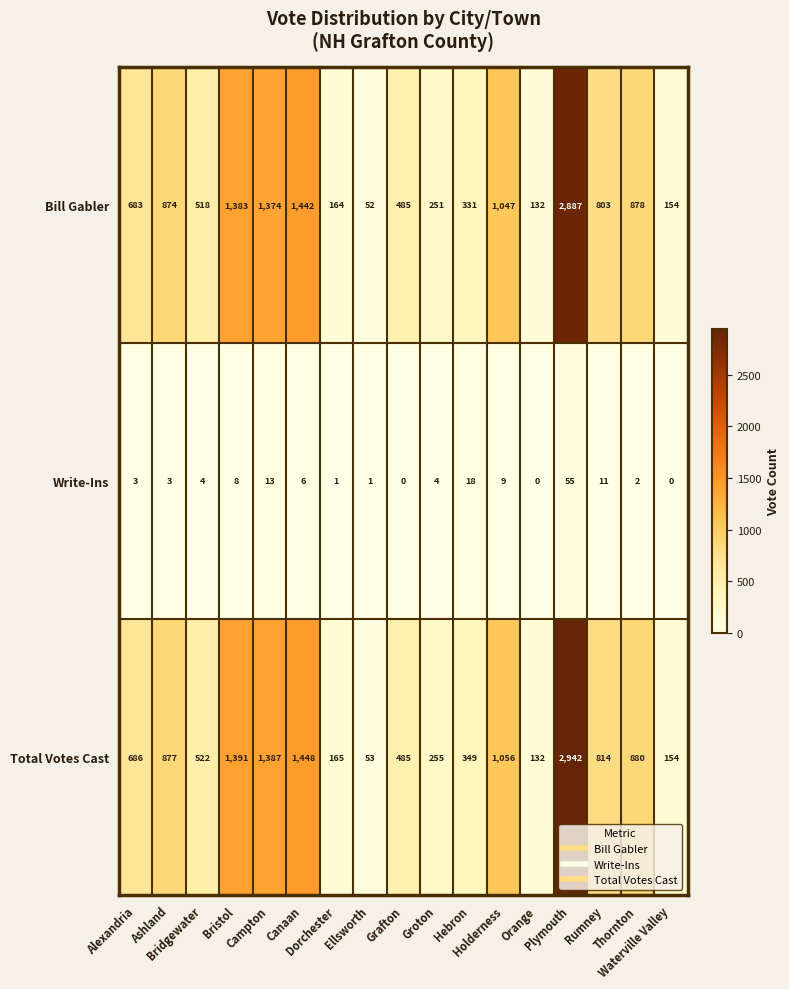

Which series has the largest total across all categories?

Total Votes Cast